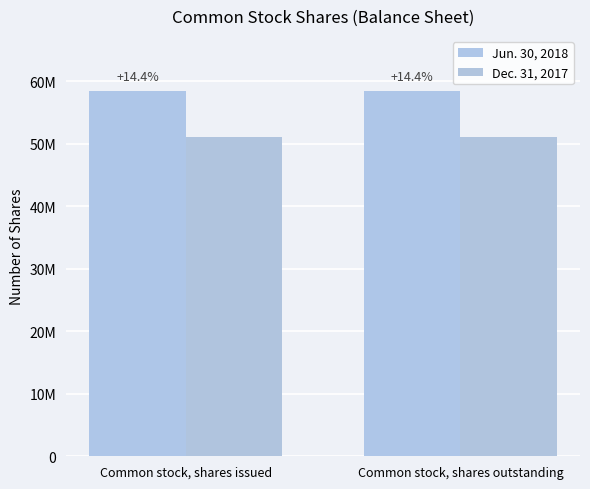

At which label does Jun. 30, 2018 reach its peak?

Common stock, shares issued